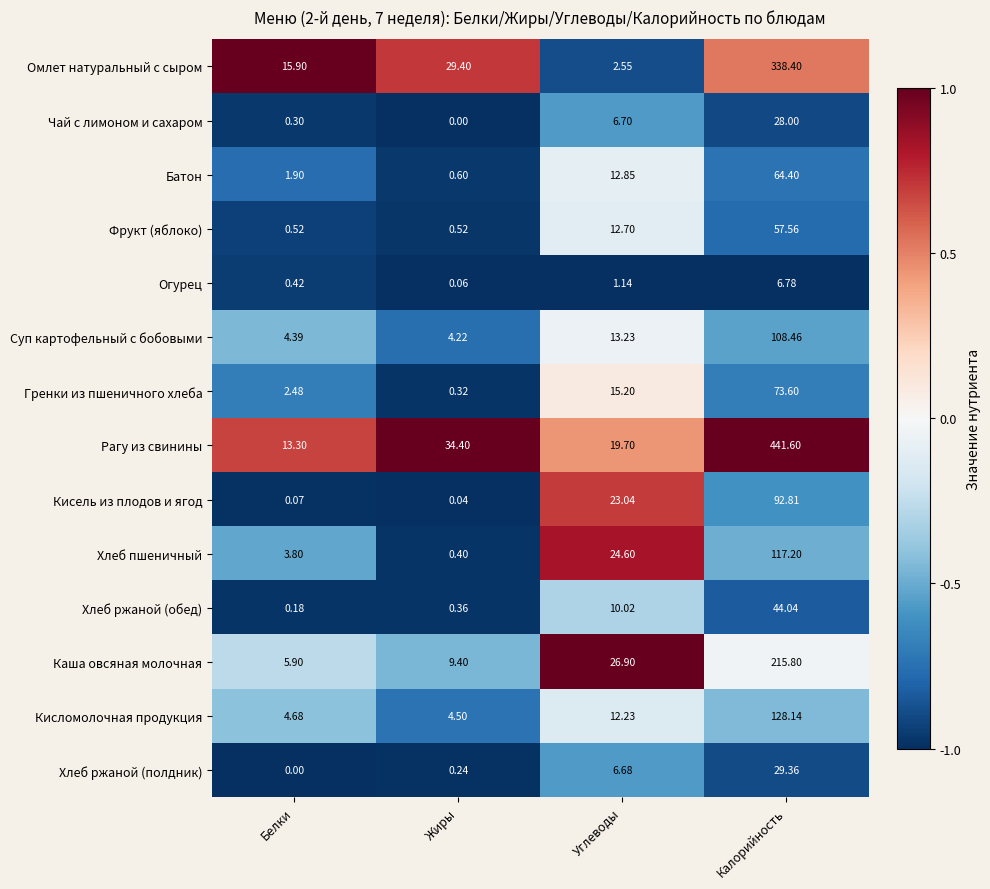

At Белки, list the series in order from smallest to largest.

Хлеб ржаной (полдник), Кисель из плодов и ягод, Хлеб ржаной (обед), Чай с лимоном и сахаром, Огурец, Фрукт (яблоко), Батон, Гренки из пшеничного хлеба, Хлеб пшеничный, Суп картофельный с бобовыми, Кисломолочная продукция, Каша овсяная молочная, Рагу из свинины, Омлет натуральный с сыром